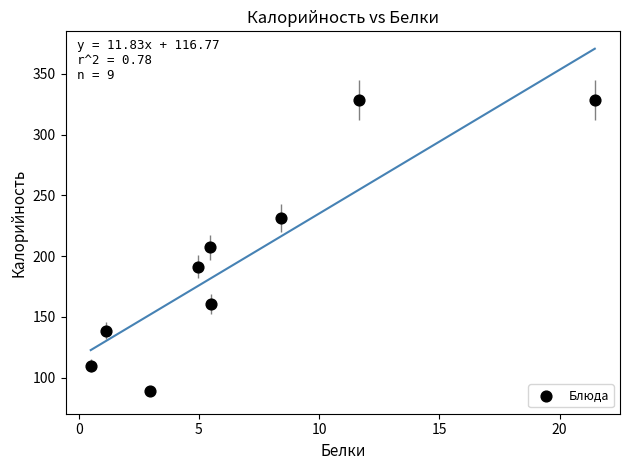

What is the range of X values (max minus min)?

21.0